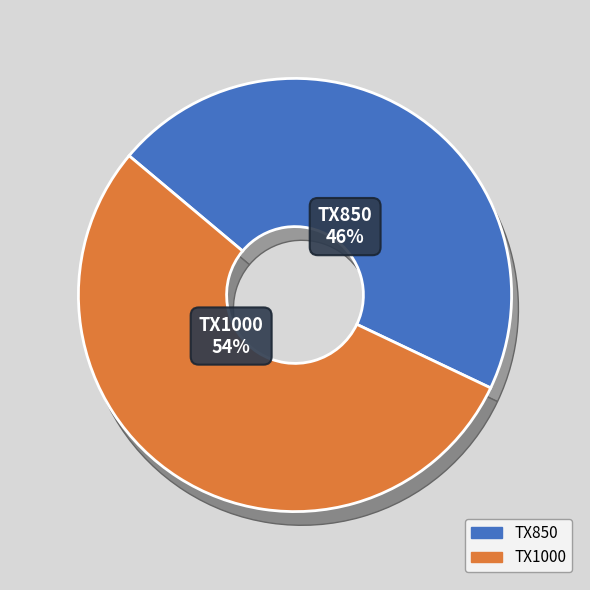

Is the sum of TX1000 and TX850 greater than half?

Yes